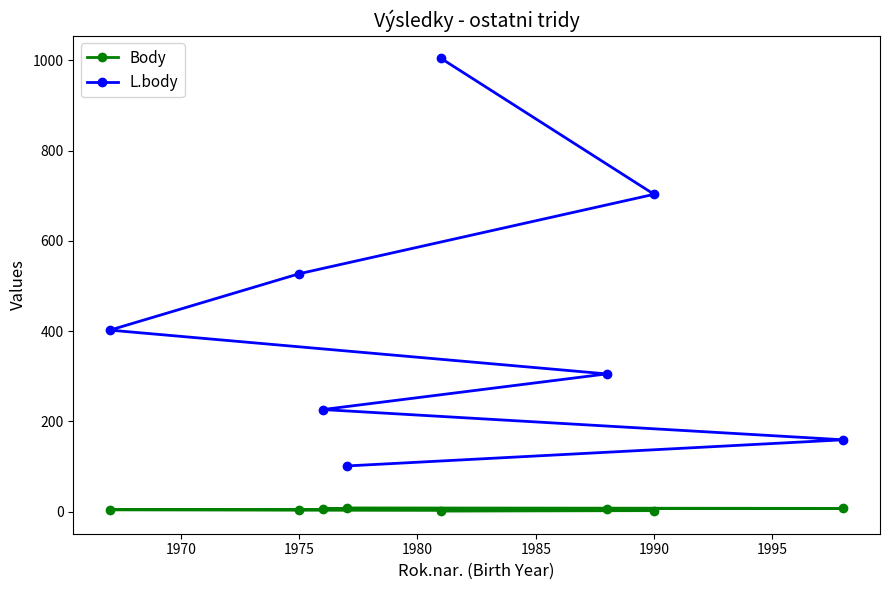

Which series has the largest total across all categories?

L.body